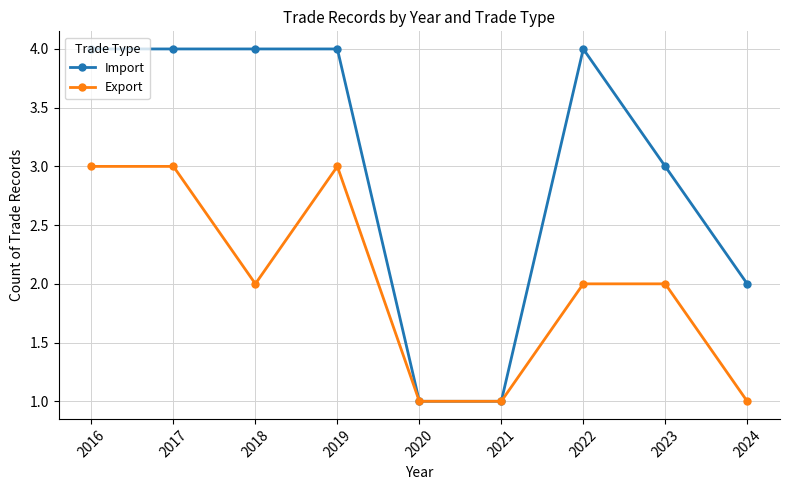

What are all the series names shown in the legend?

Import, Export